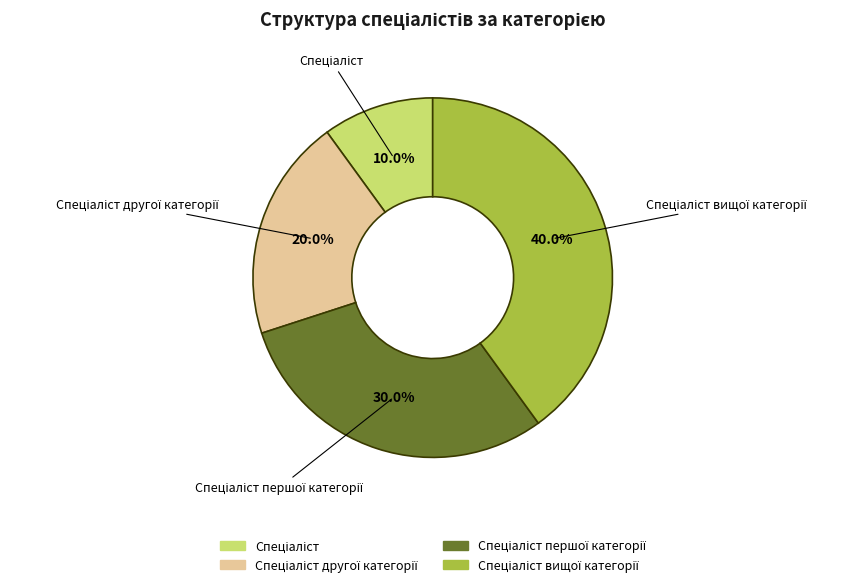

How many slices are in this pie chart?

4